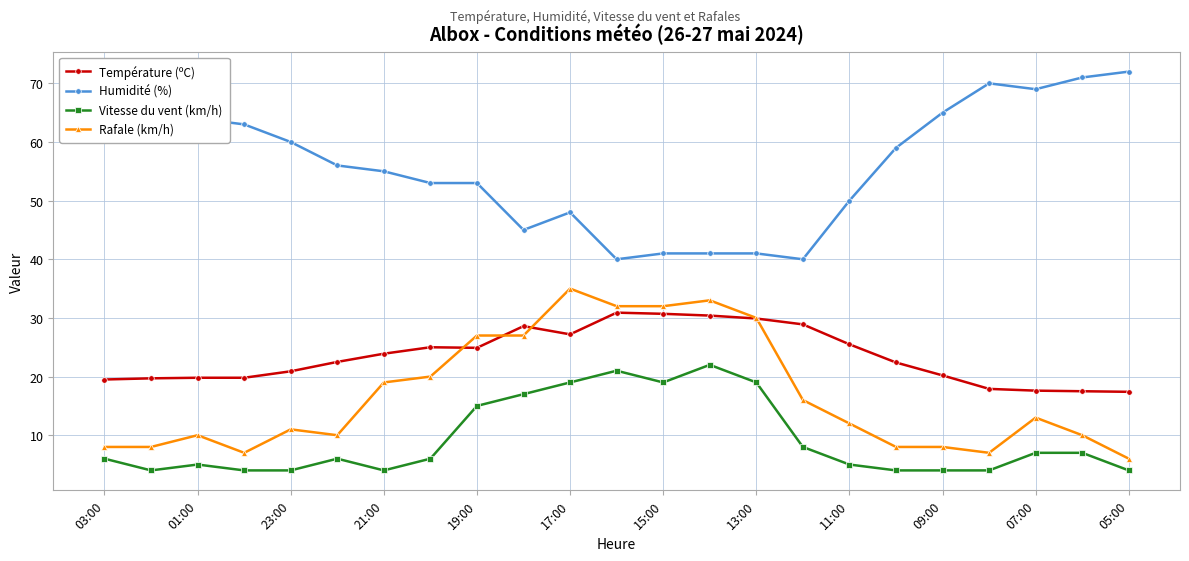

What is the maximum value shown in the chart?

72.0